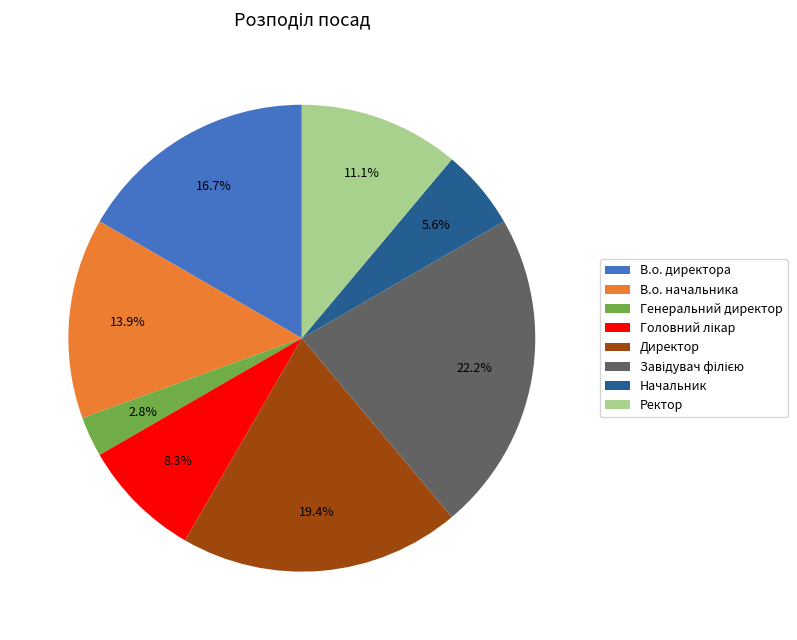

To the nearest percent, what portion does Генеральний директор represent?

3%